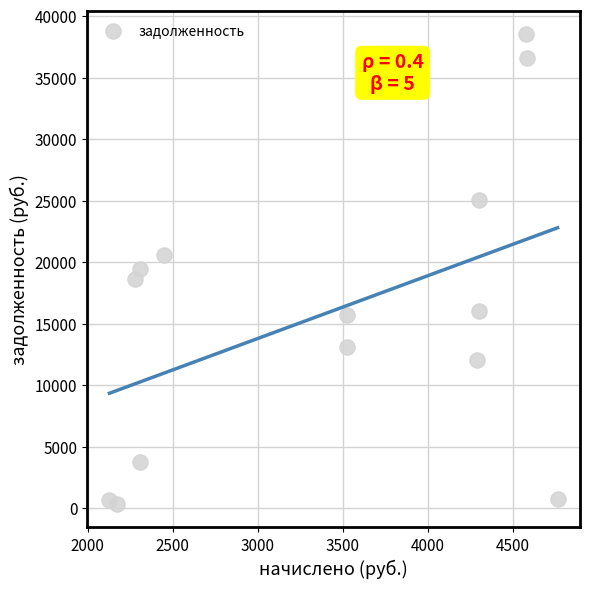

What is the range of X values (max minus min)?

2633.8